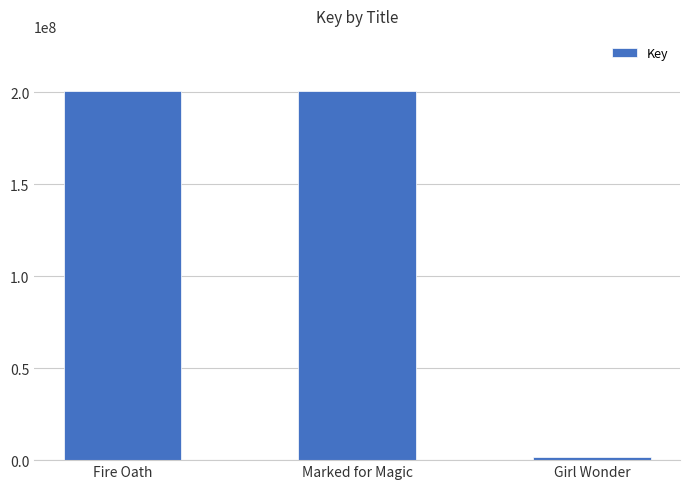

What is the change in value from Marked for Magic to Girl Wonder?

-198802503